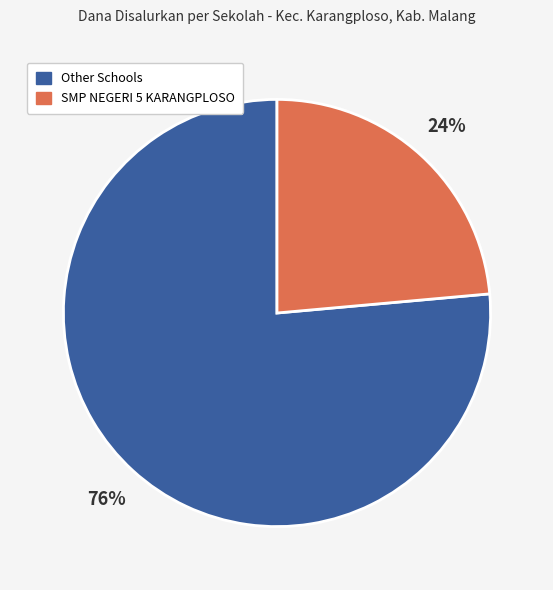

How many segments does this pie chart have?

2